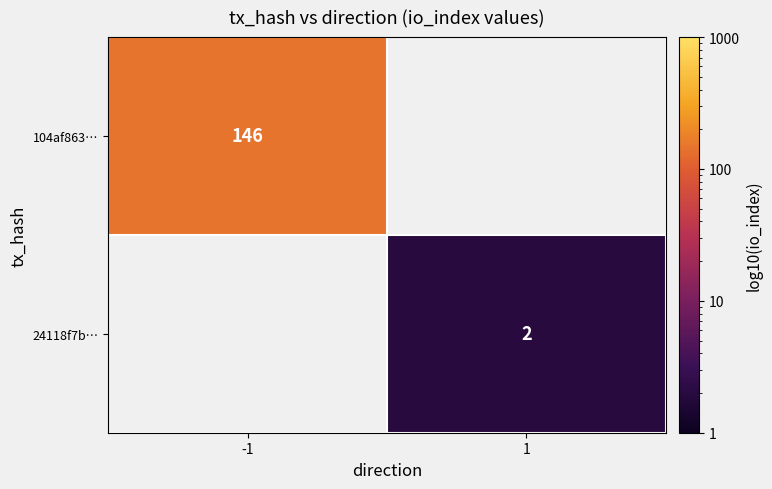

True or false: 104af863… has a value of 146 at -1.

True